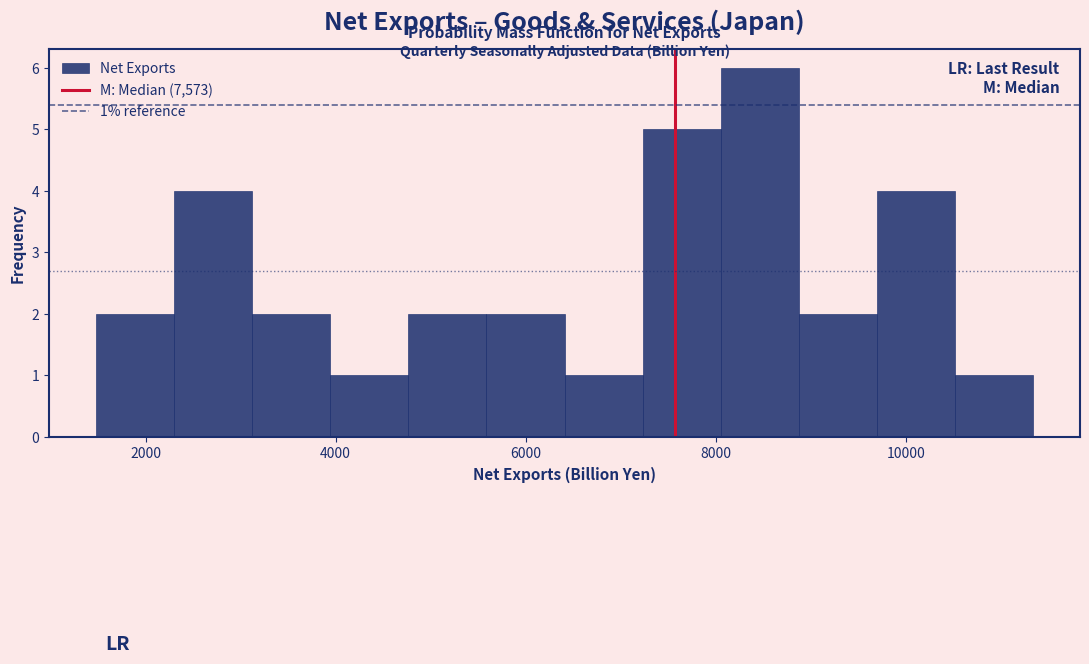

Over which range of the x-axis is the bar tallest?

8000 to 8800